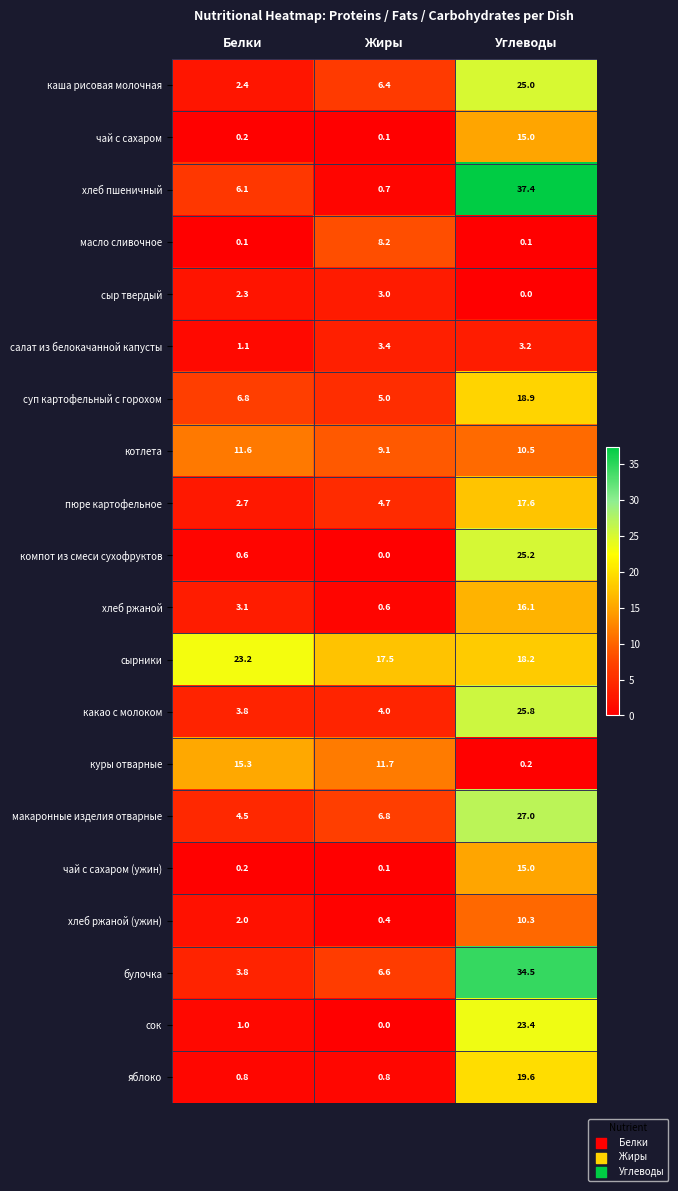

How many categories are shown in the chart?

3